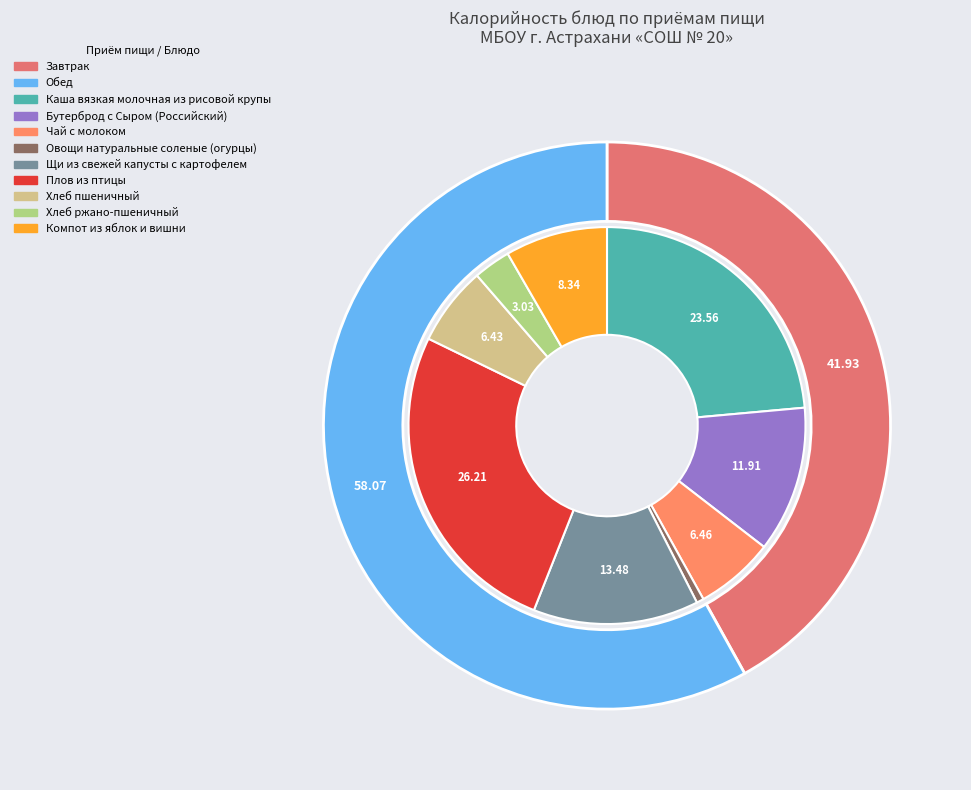

What is the smallest slice in the pie chart?

Овощи натуральные соленые (огурцы)